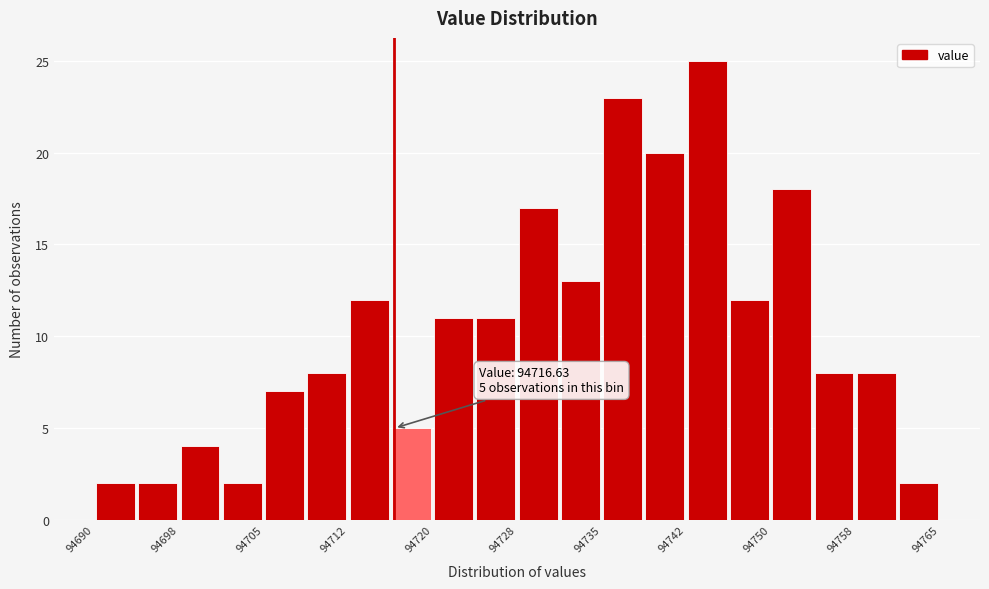

Around what value on the x-axis is the tallest bar? Give the approximate position of its centre, as read against the axis.

94744